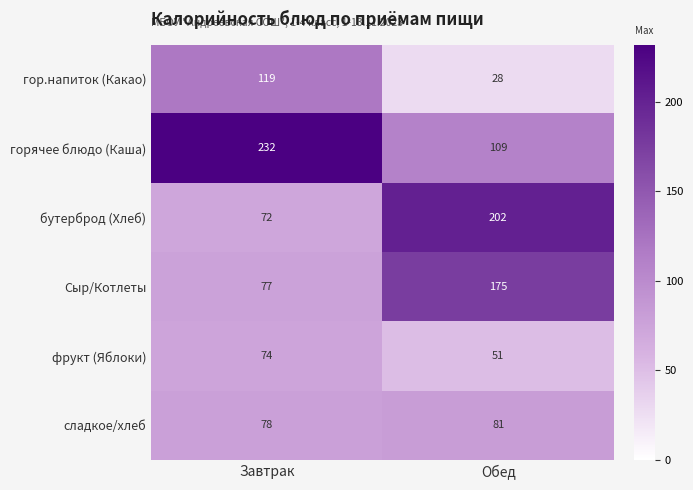

Which category has the highest value across all series?

Завтрак